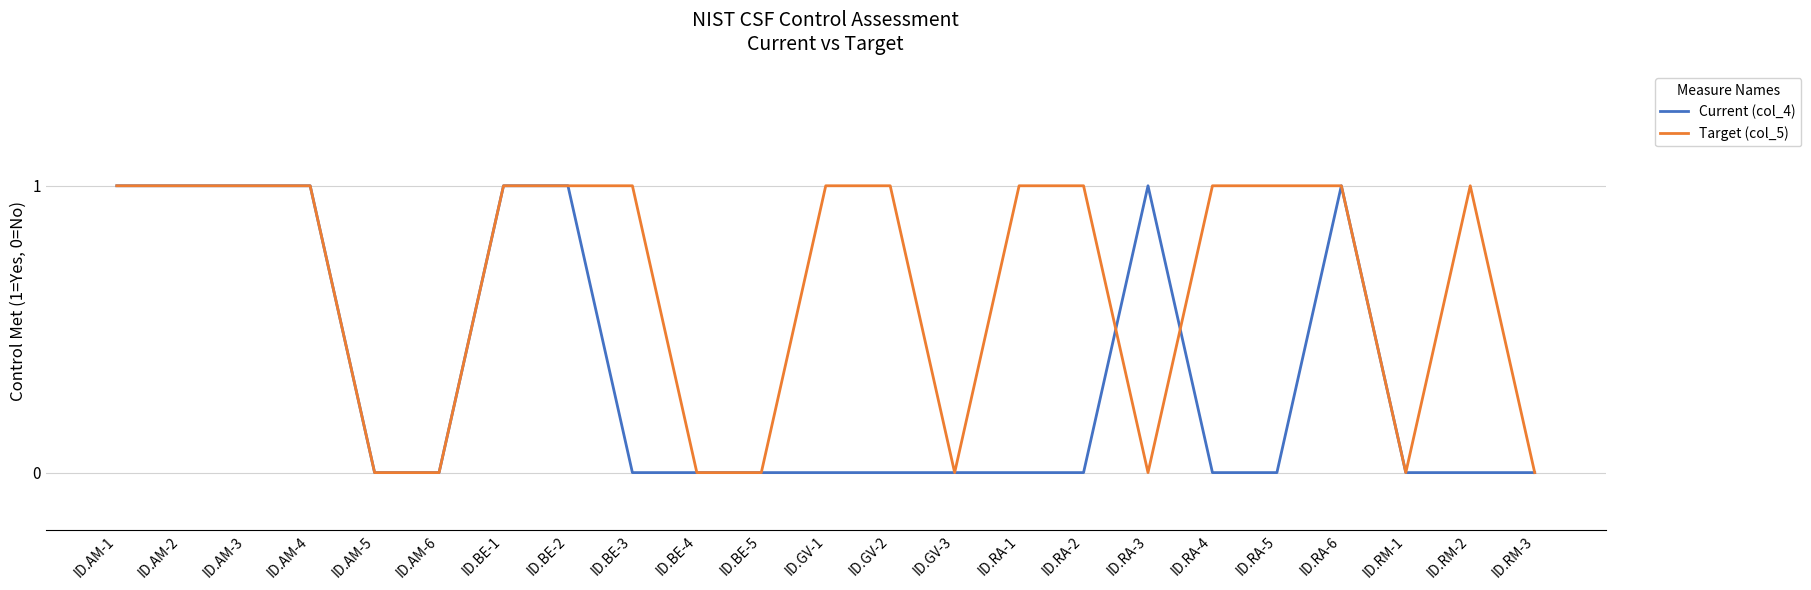

Rank the series by their average value, from highest to lowest.

Target (col_5), Current (col_4)